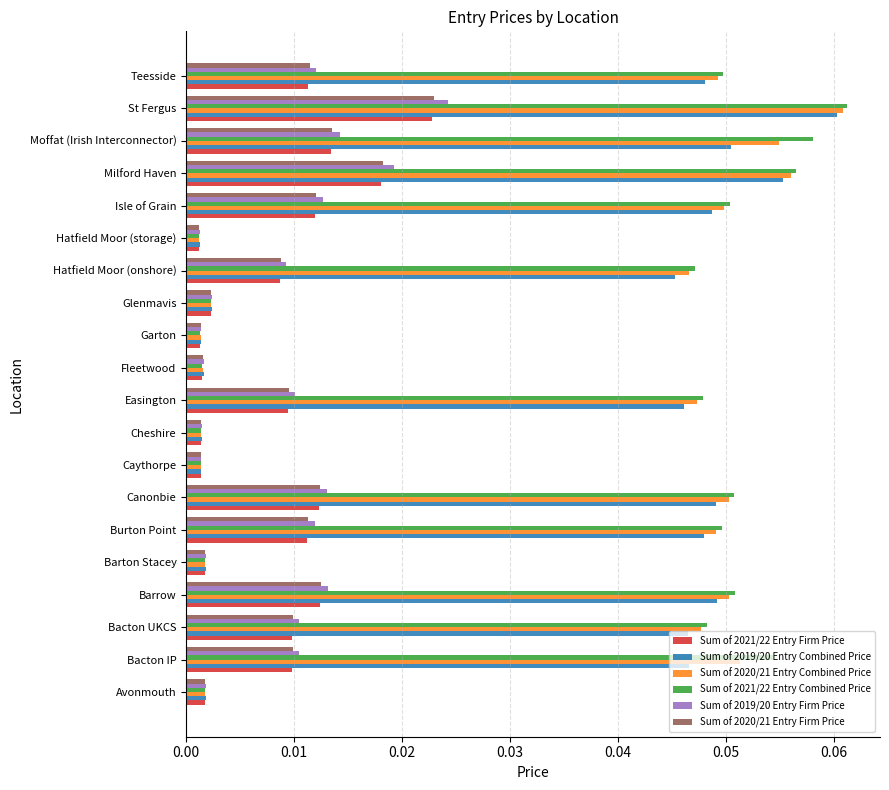

How many series are shown in this chart?

6